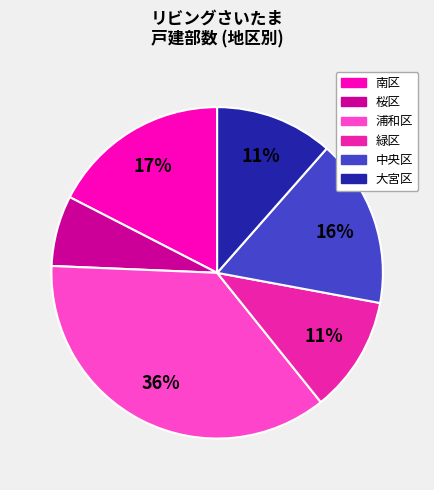

What is the smallest slice in the pie chart?

桜区